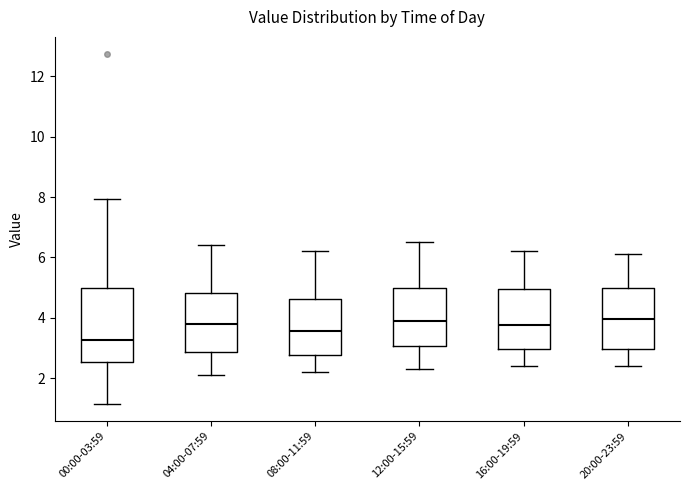

Which box is the tallest, from its lower edge to its upper edge?

00:00-03:59